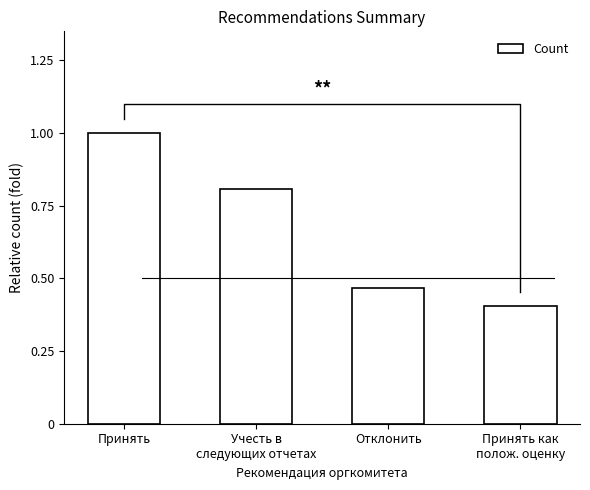

How many categories are shown in the chart?

4